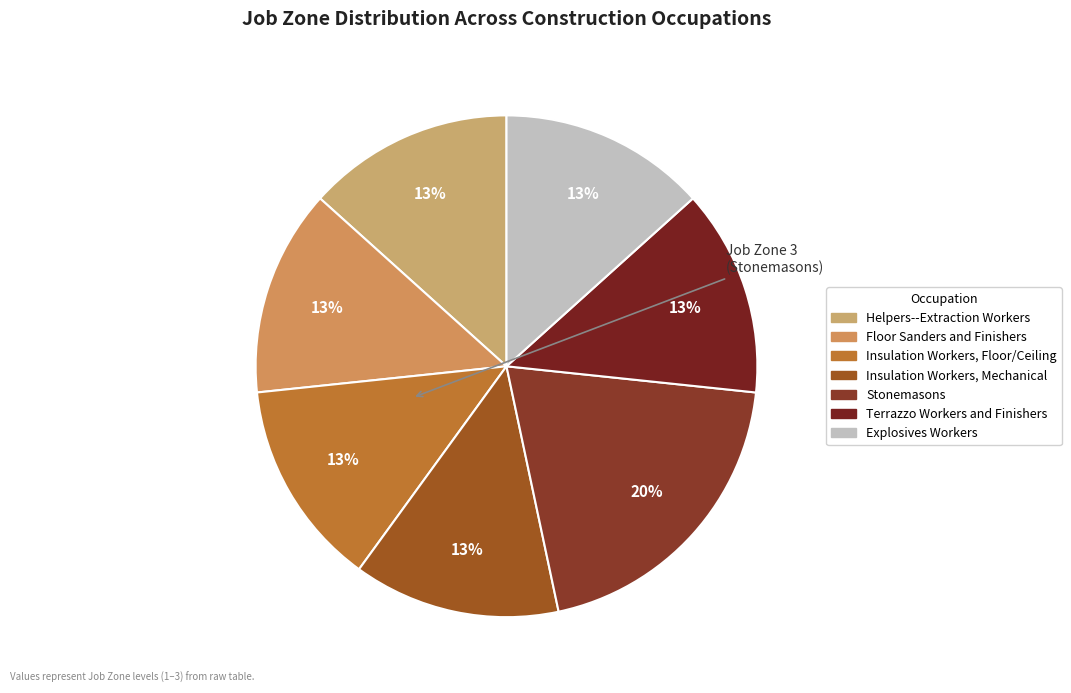

Is there any slice that represents more than half of the pie?

No